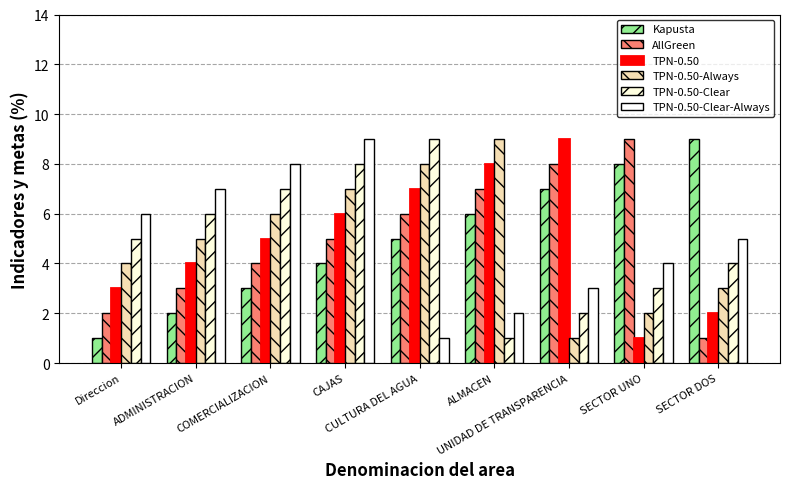

True or false: TPN-0.50-Clear-Always has a value of 2 at CAJAS.

False